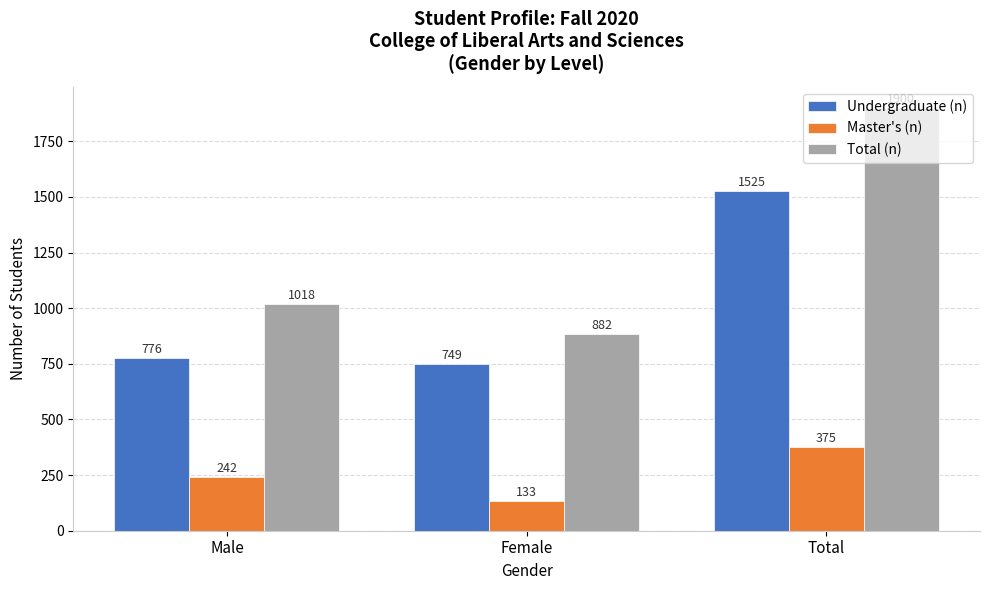

At which label is Master's (n) closest to 254?

Male